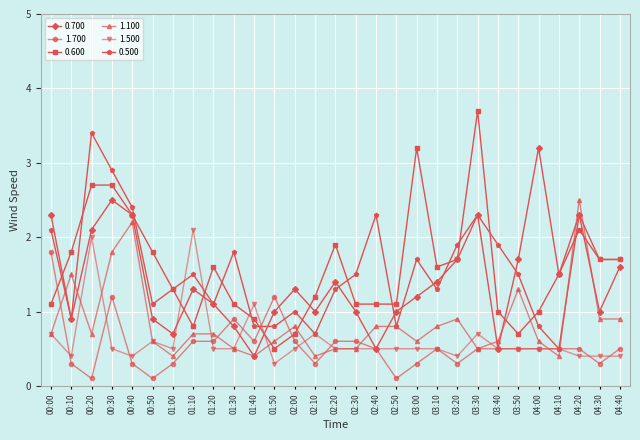

What are all the series names shown in the legend?

0.700, 1.700, 0.600, 1.100, 1.500, 0.500